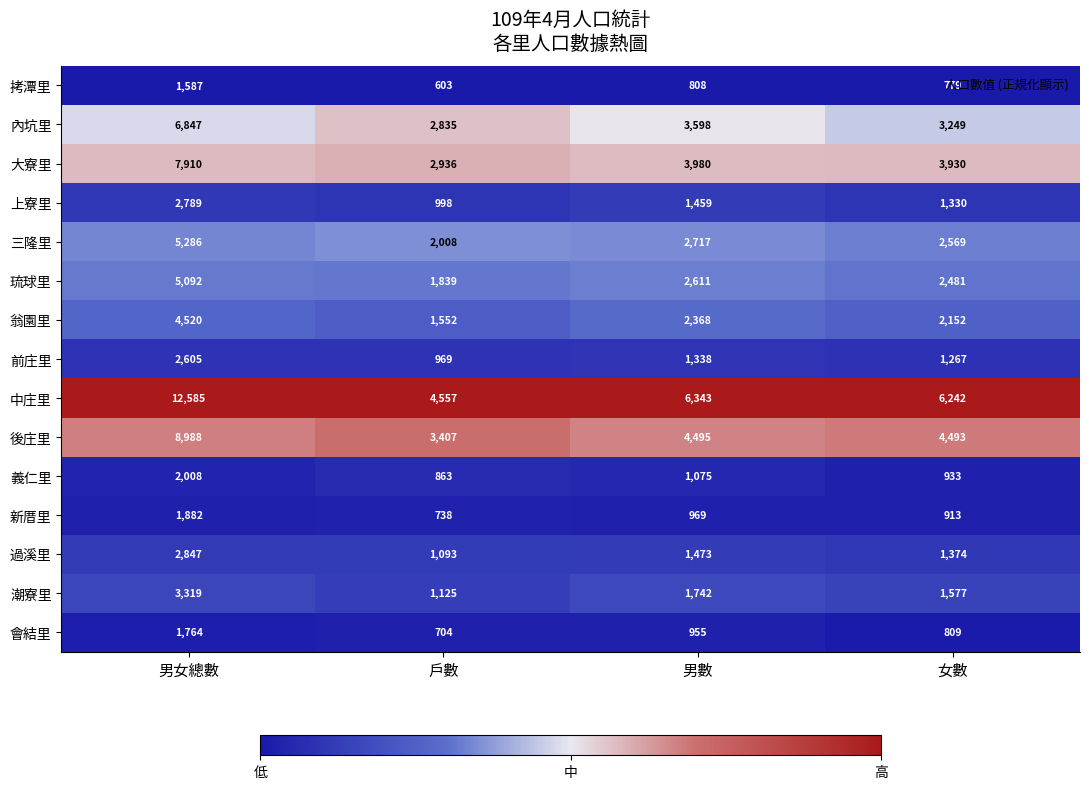

At which label is 後庄里 closest to 6197?

男數